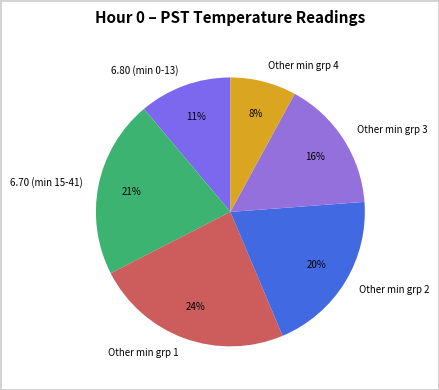

What is the largest slice in the pie chart?

Other min grp 1